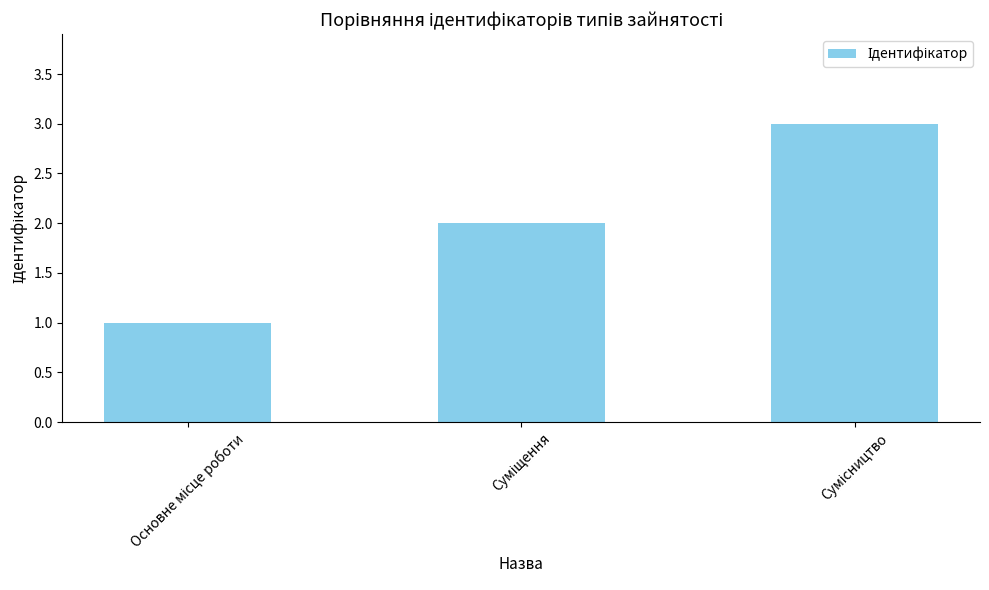

What is the maximum value shown in the chart?

3